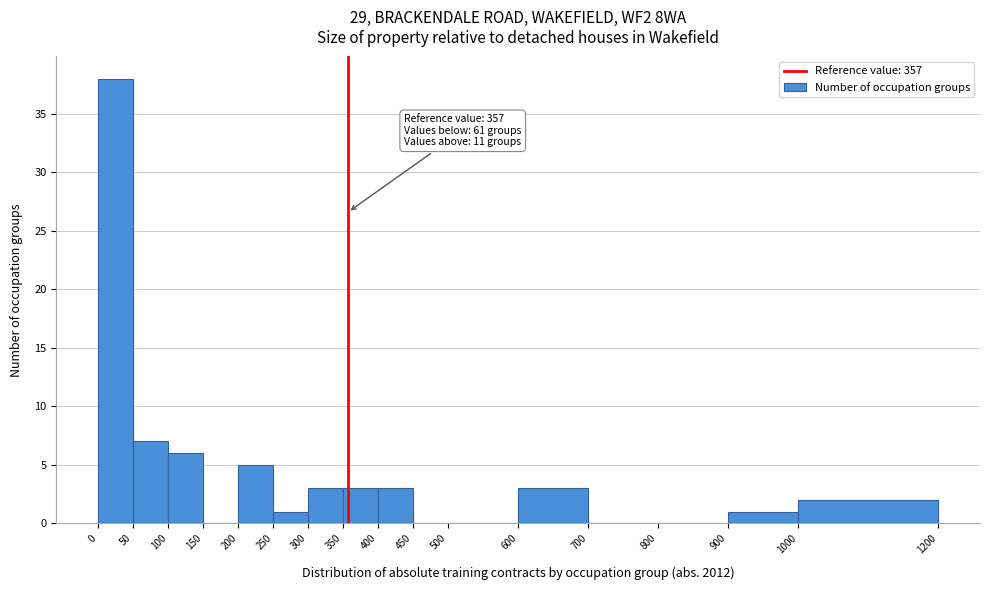

Over which range of the x-axis is the bar tallest?

0 to 50